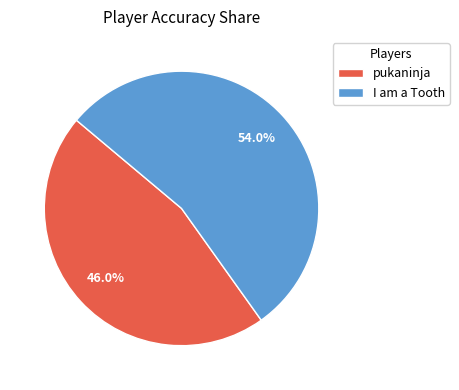

Between pukaninja and I am a Tooth, which is larger?

I am a Tooth